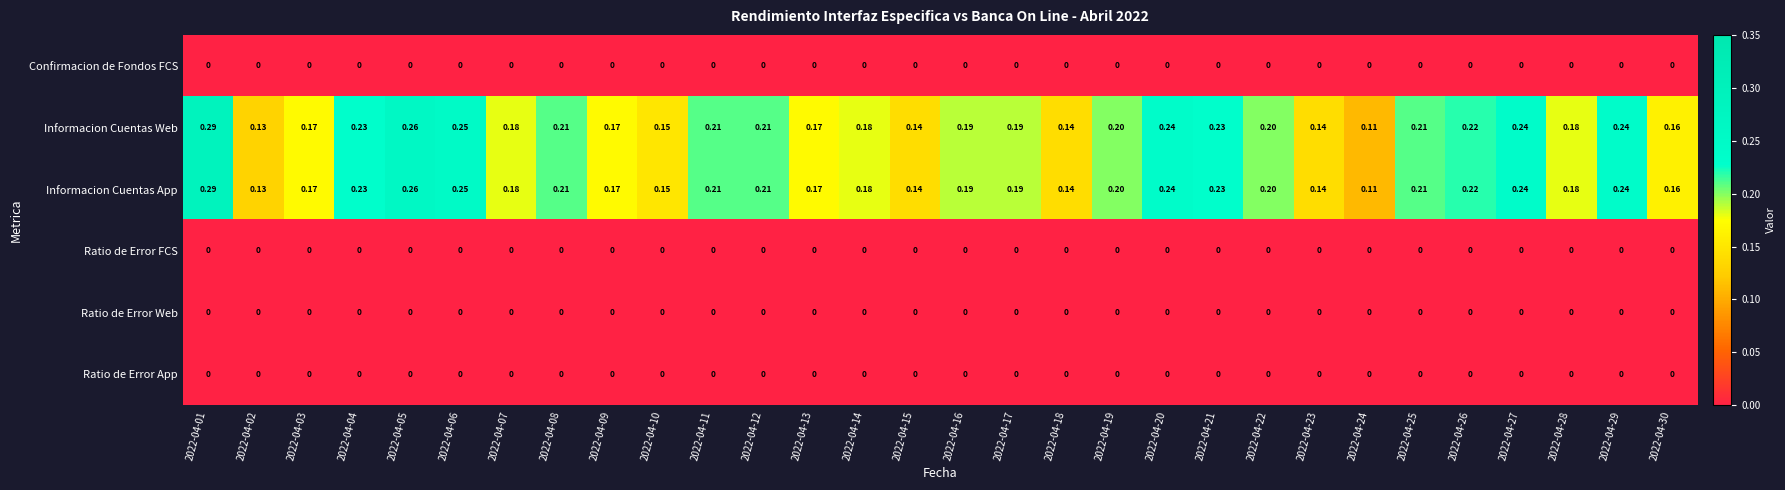

Is the value of Informacion Cuentas App at 2022-04-19 greater than the value of Ratio de Error FCS at 2022-04-13?

Yes